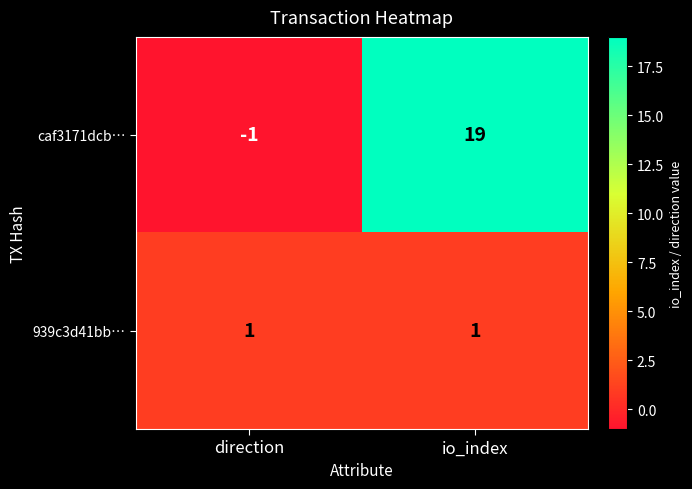

Reading right to left, what are all the values shown in this chart?

caf3171dcb…: 19	-1
939c3d41bb…: 1	1